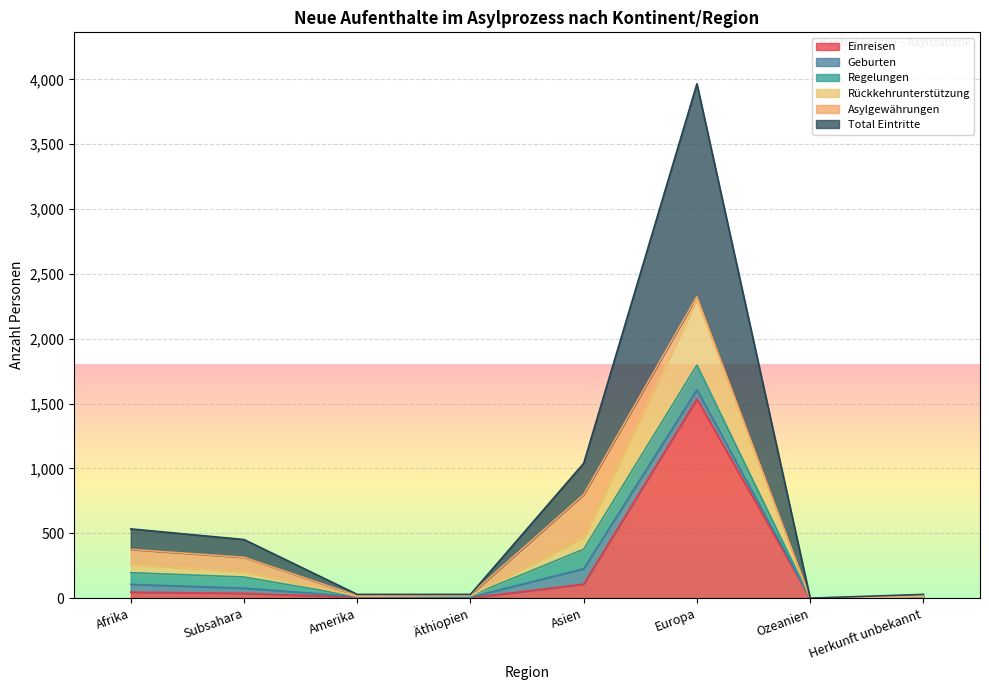

Which category has the highest value in the Einreisen series?

Europa